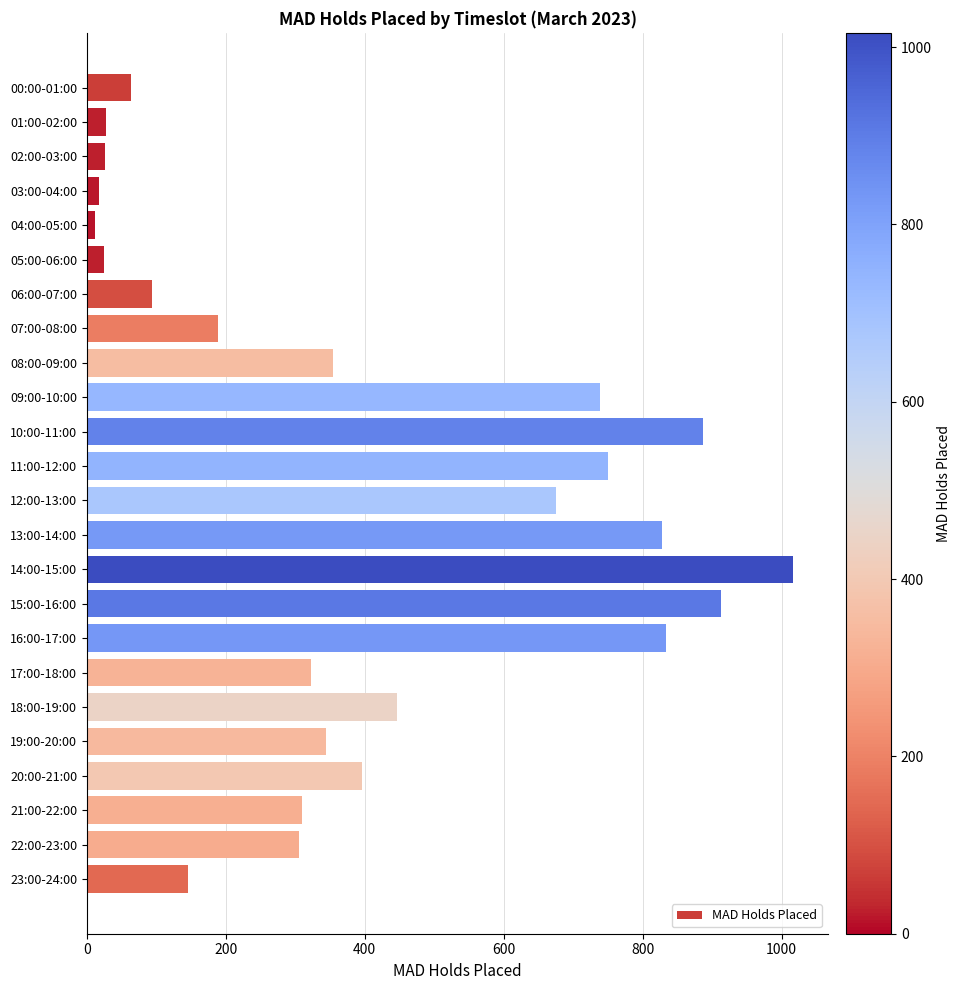

What is the label of the 24th bar from the top?

23:00-24:00